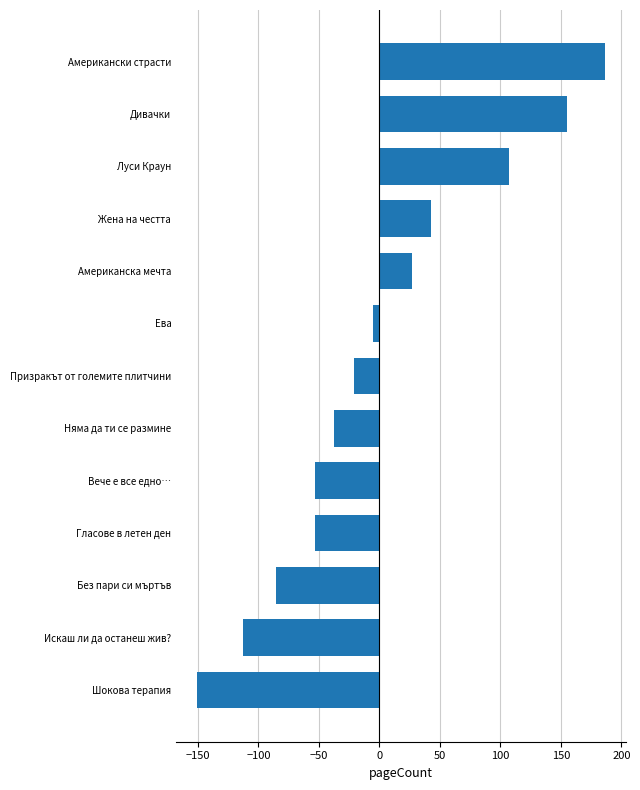

The chart shows a value of -64.7 at Няма да ти се размине. True or false?

False